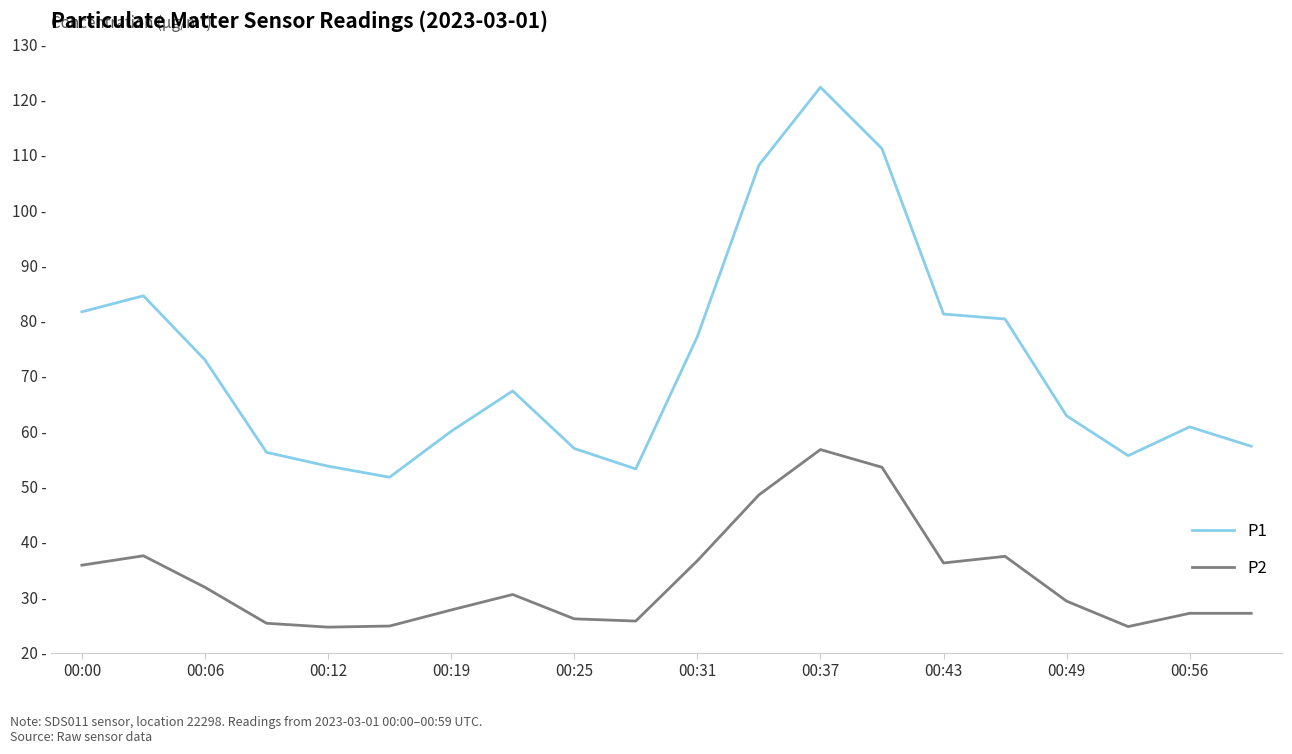

What are all the series names shown in the legend?

P1, P2